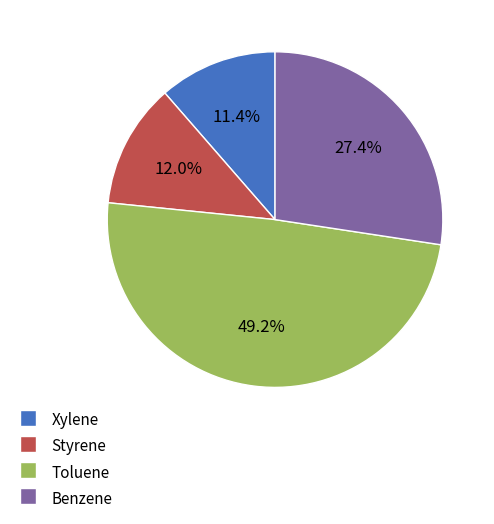

Combined, do Toluene and Xylene account for over 50%?

Yes